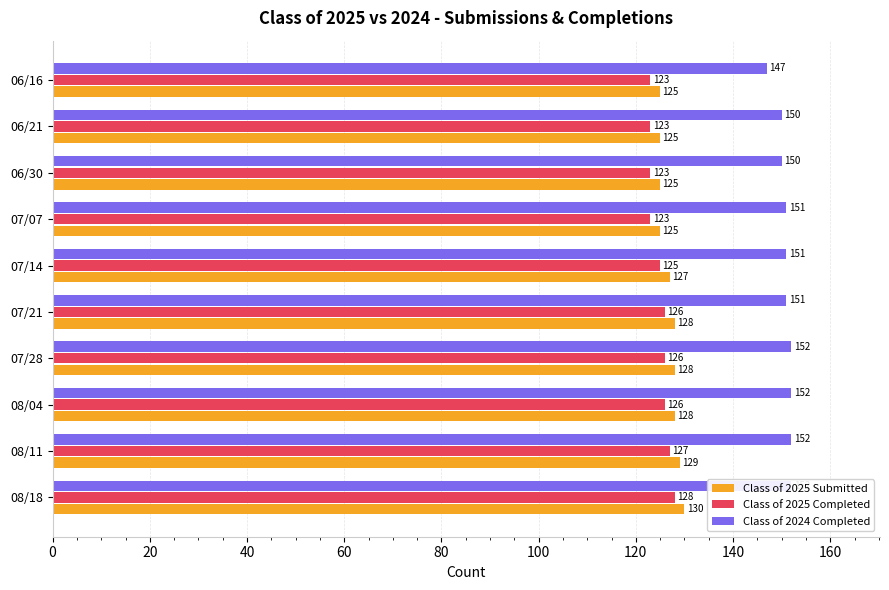

Reading left to right, transcribe all the data shown in this chart.

Class of 2025 Submitted: 130	129	128	128	128	127	125	125	125	125
Class of 2025 Completed: 128	127	126	126	126	125	123	123	123	123
Class of 2024 Completed: 152	152	152	152	151	151	151	150	150	147